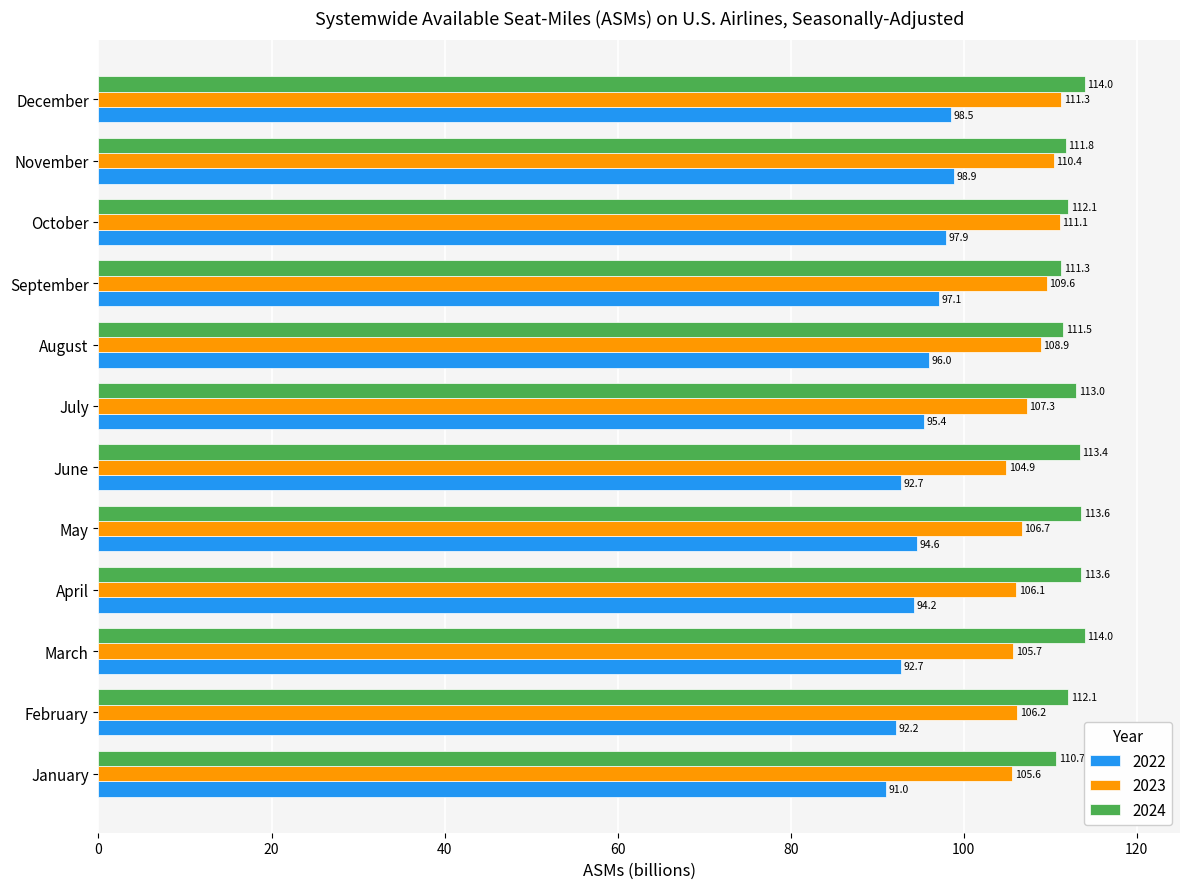

What is the spread (max minus min) of values at March?

21.3